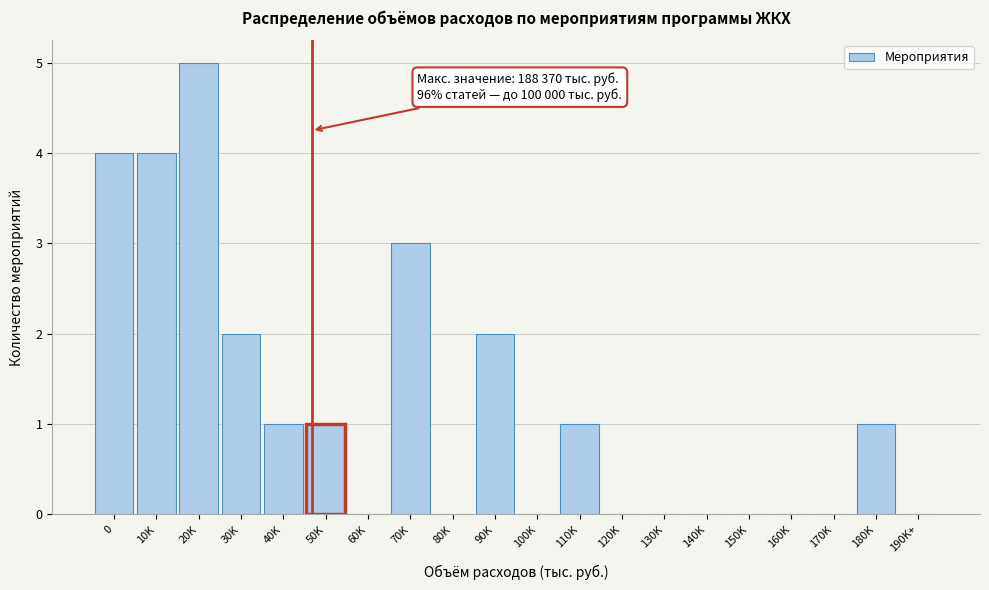

Reading right to left, transcribe all the data shown in this chart.

190K+=0	180K=1	170K=0	160K=0	150K=0	140K=0	130K=0	120K=0	110K=1	100K=0	90K=2	80K=0	70K=3	60K=0	50K=1	40K=1	30K=2	20K=5	10K=4	0=4